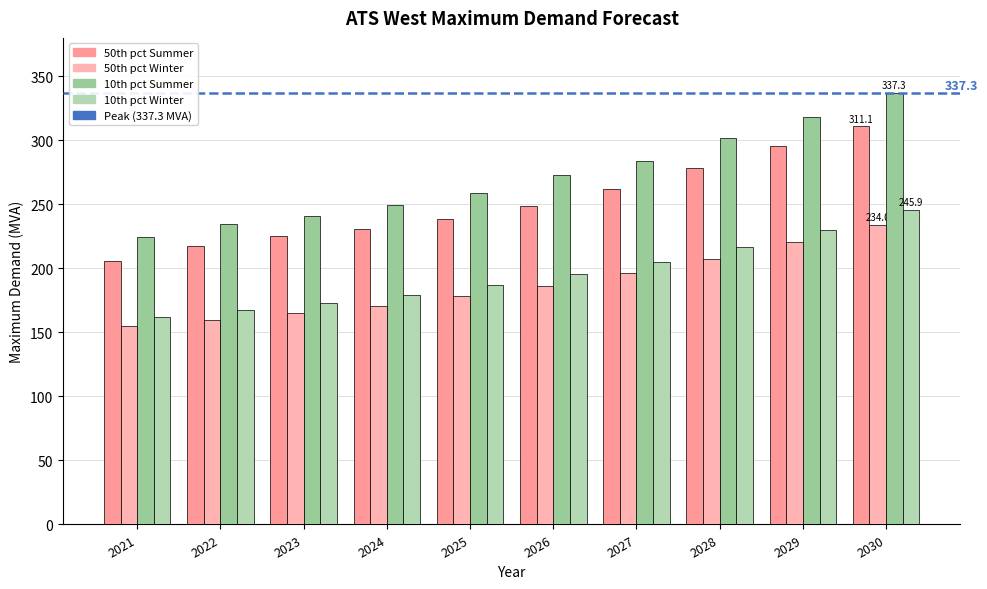

How many distinct data groups are displayed?

4